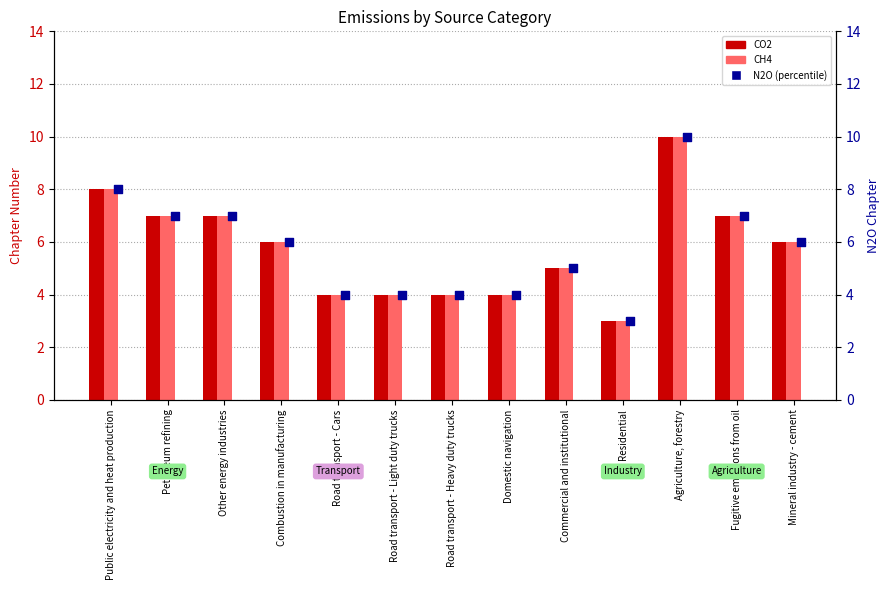

What is the total value across all series at Fugitive emissions from oil?

21